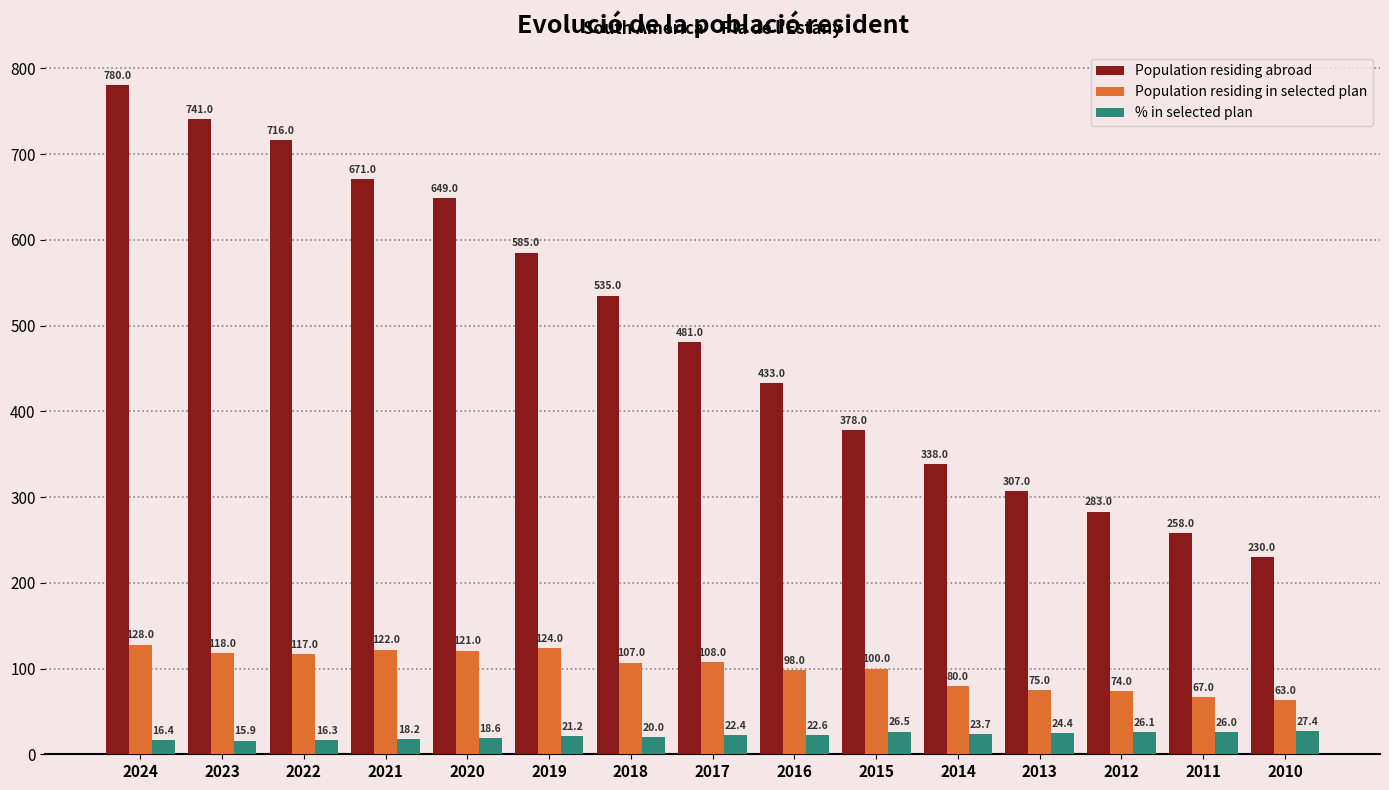

At which category is the sum across all series the highest?

2024